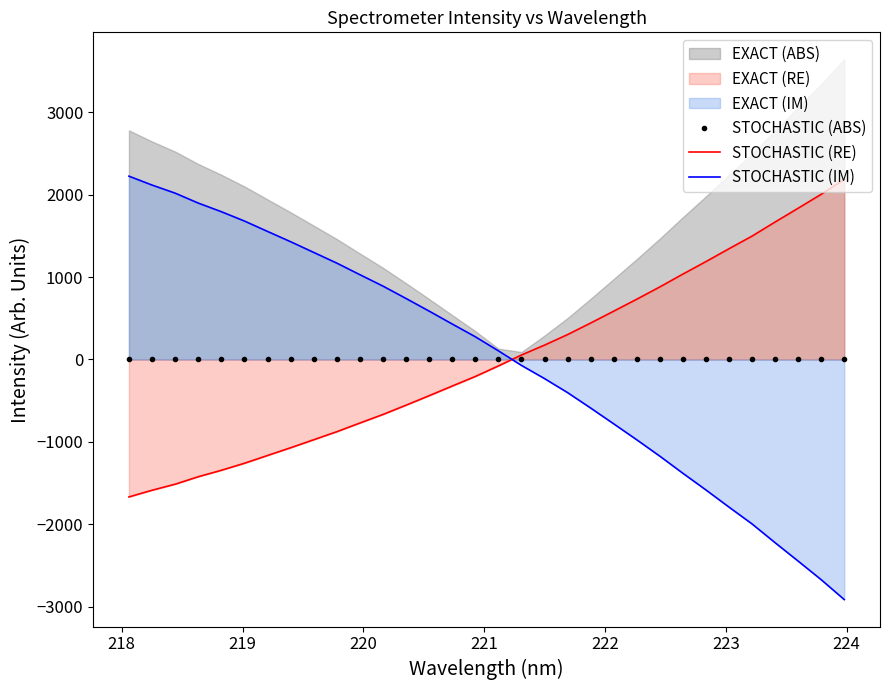

Which series ends up on top after the final intersection of STOCHASTIC (RE) and STOCHASTIC (IM)?

STOCHASTIC (RE)